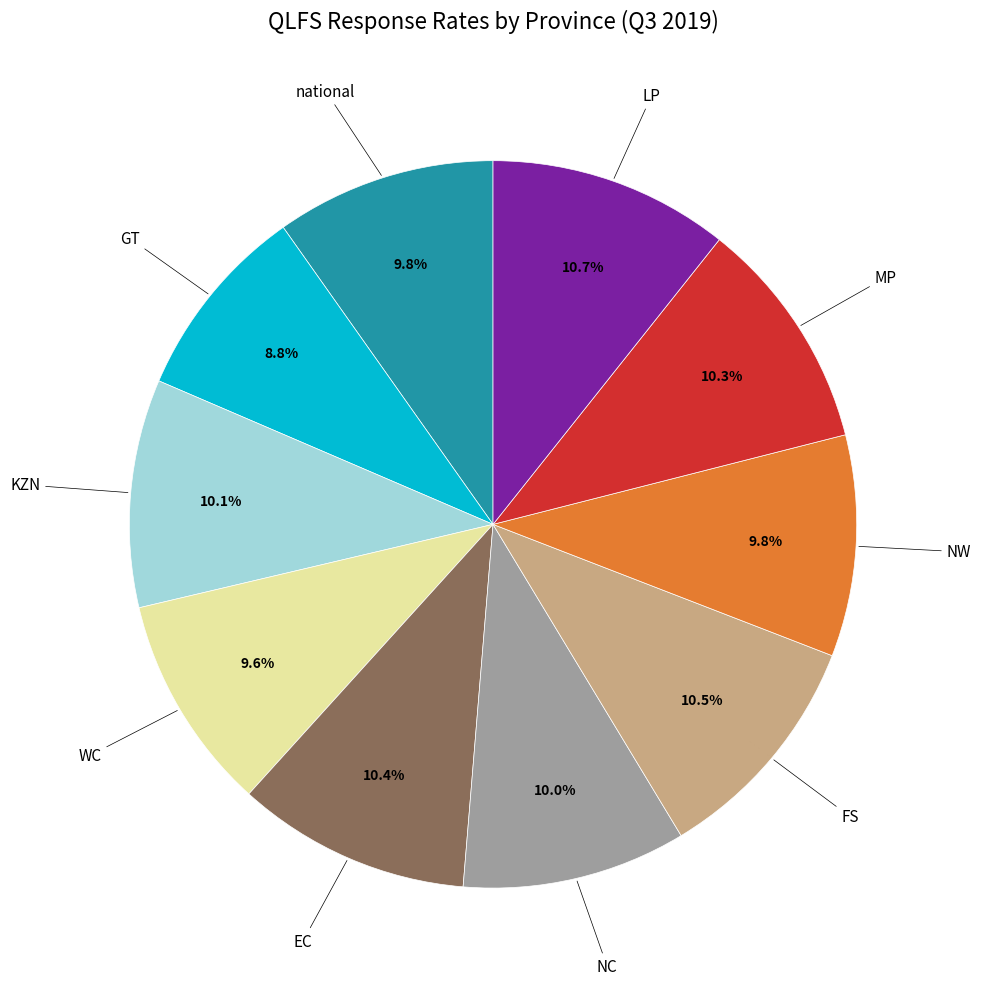

Is there any slice that represents more than half of the pie?

No